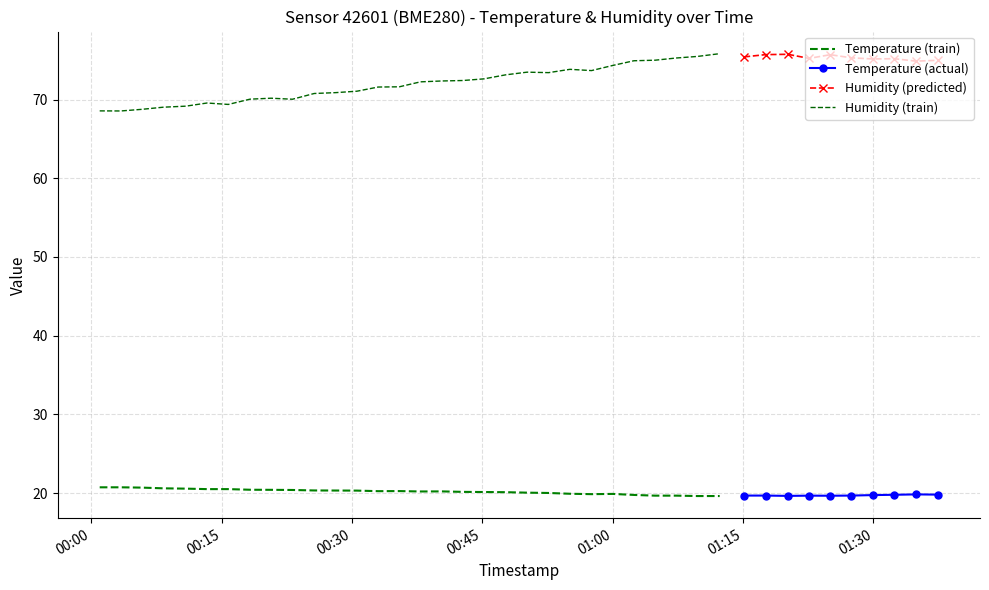

Is the value of humidity at 26 greater than the value of temperature at 15?

Yes